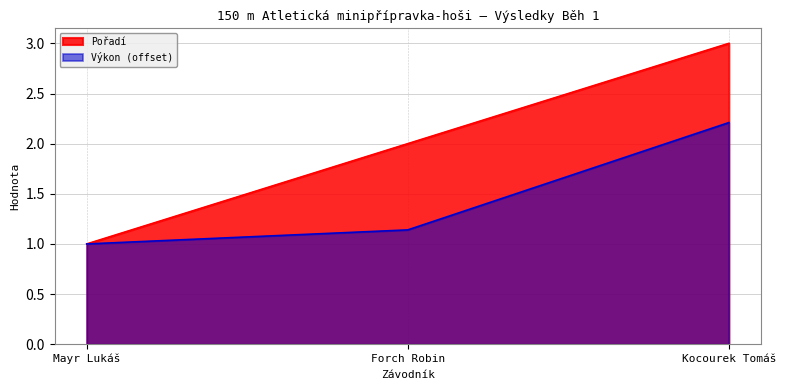

Is it true that the value at Forch Robin is 2?

True